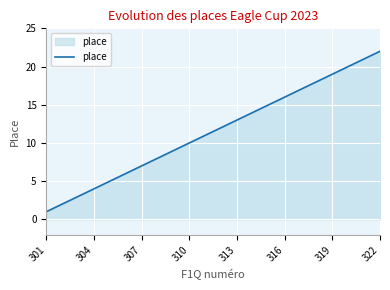

What is the difference between the maximum and minimum values?

21